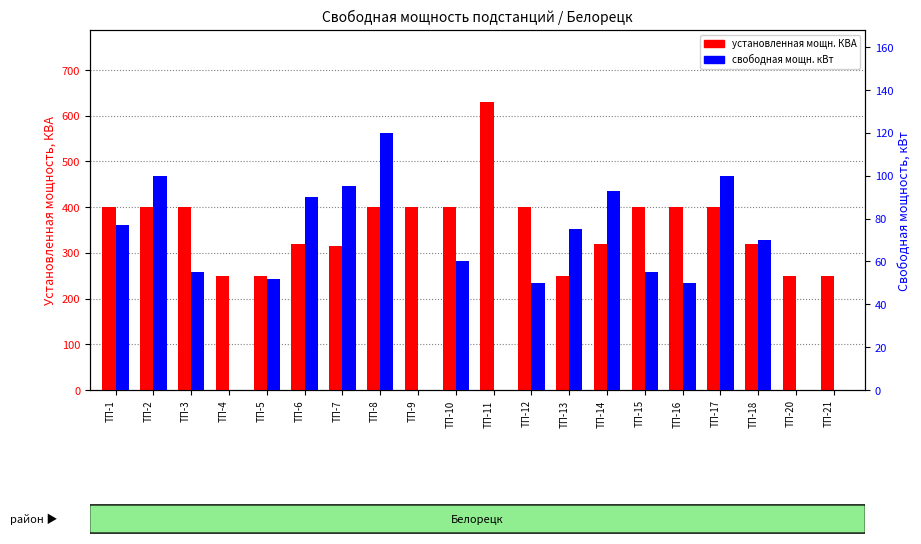

Reading left to right, extract all data points from this chart.

установленная мощн. КВА: ТП-1=400	ТП-2=400	ТП-3=400	ТП-4=250	ТП-5=250	ТП-6=320	ТП-7=315	ТП-8=400	ТП-9=400	ТП-10=400	ТП-11=630	ТП-12=400	ТП-13=250	ТП-14=320	ТП-15=400	ТП-16=400	ТП-17=400	ТП-18=320	ТП-20=250	ТП-21=250
свободная мощн. кВт: ТП-1=77	ТП-2=100	ТП-3=55	ТП-4=0	ТП-5=52	ТП-6=90	ТП-7=95	ТП-8=120	ТП-9=0	ТП-10=60	ТП-11=0	ТП-12=50	ТП-13=75	ТП-14=93	ТП-15=55	ТП-16=50	ТП-17=100	ТП-18=70	ТП-20=0	ТП-21=0